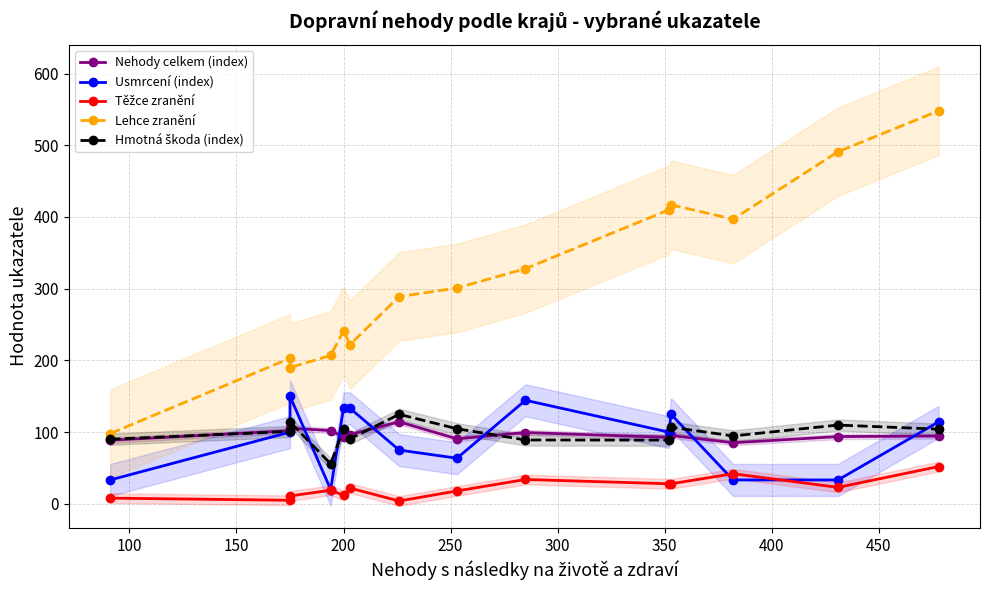

What is the sum of all Usmrcení (index) values?

1259.0